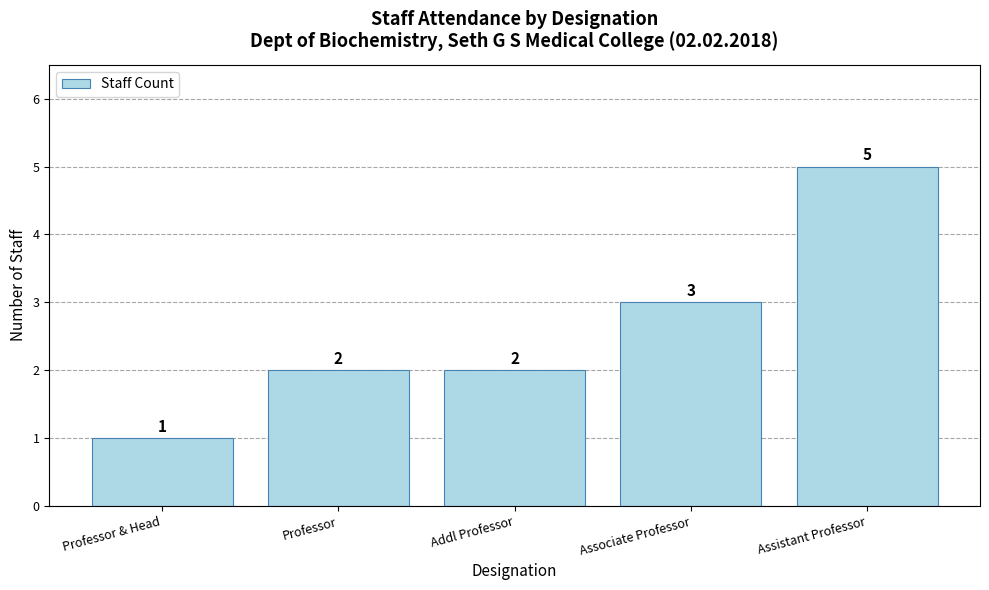

What is the label of the 5th bar from the left?

Assistant Professor